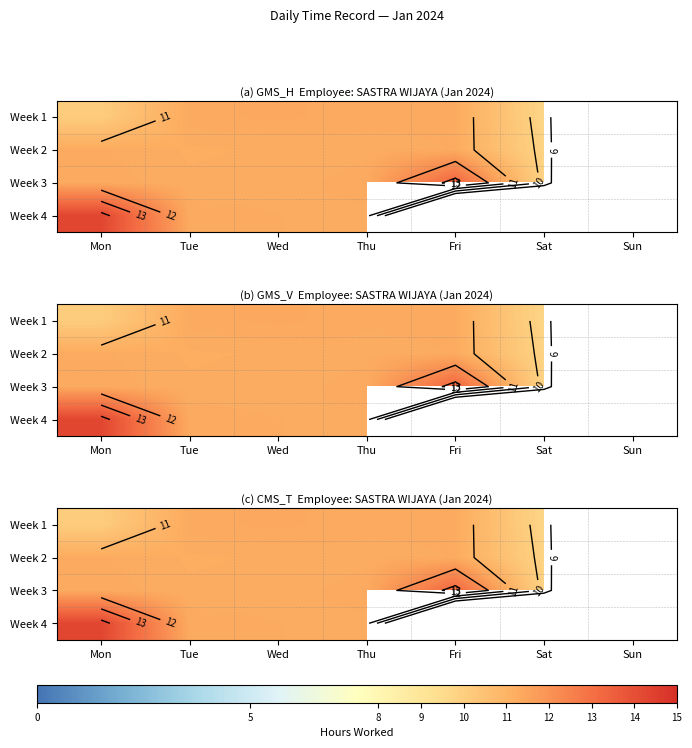

Rank the series by their maximum value, from lowest to highest.

Week 2, Week 1, Week 3, Week 4